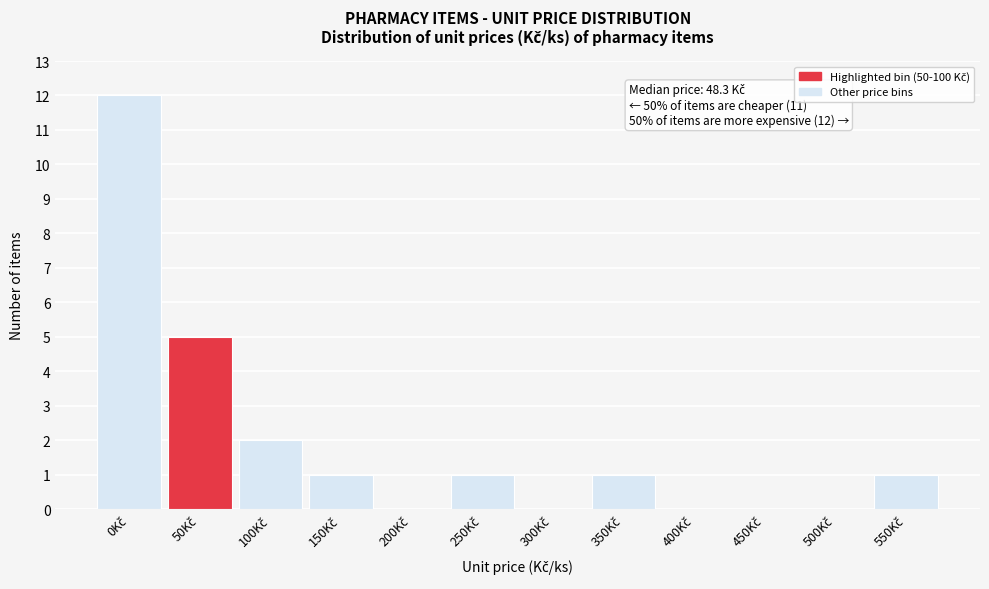

What is the sum of all values?

23